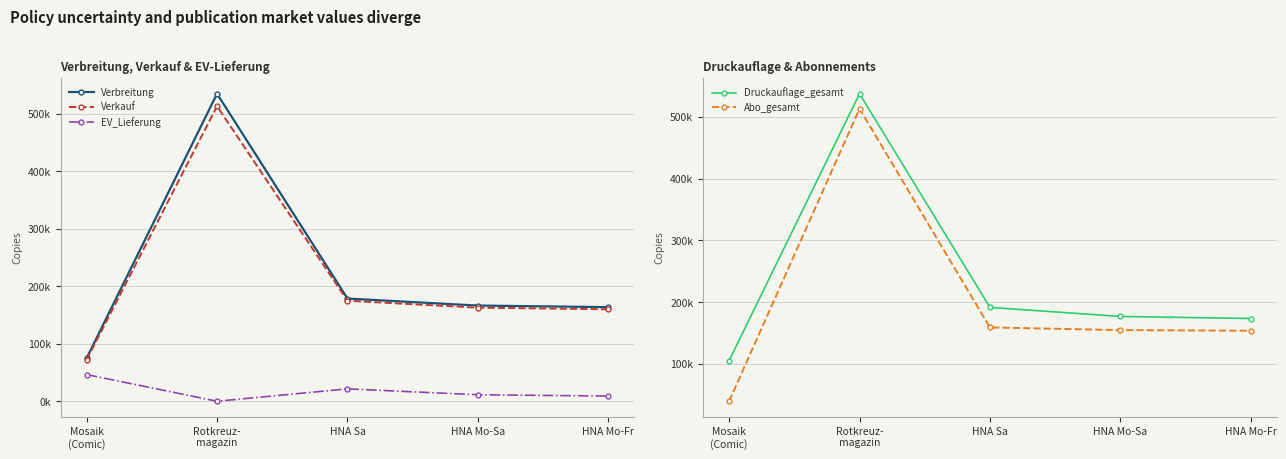

At how many categories does at least one series exceed 118601?

4